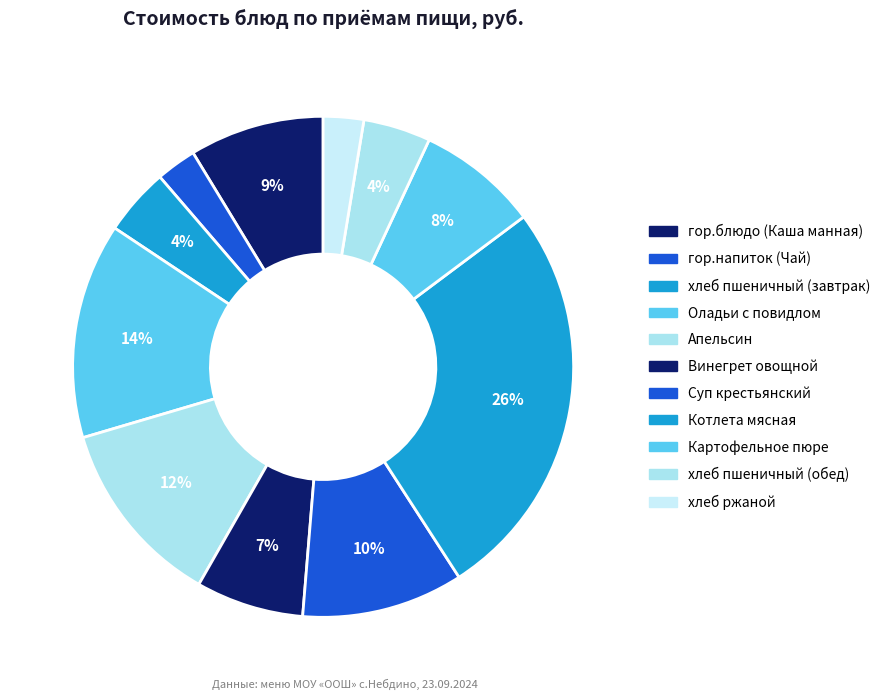

The Апельсин slice represents 12% of the pie. True or false?

True